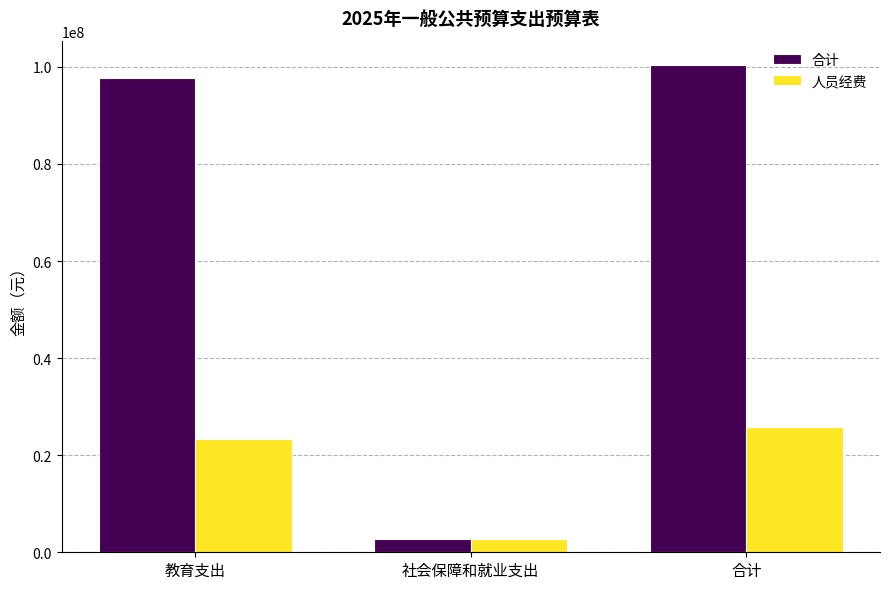

How many data points does each series have?

3